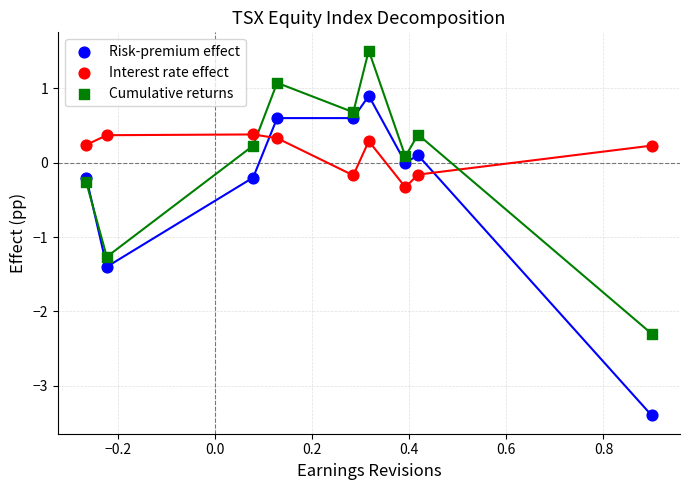

What is the X range (max minus min) for the scatter plot?

1.2